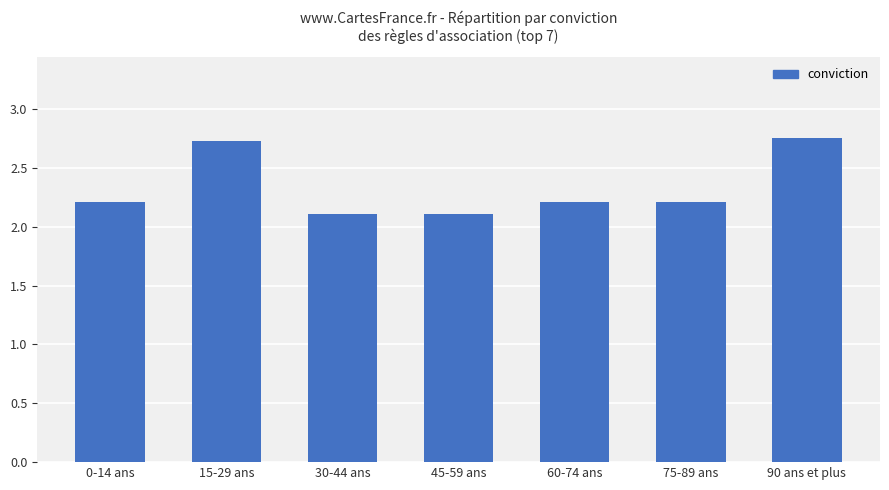

What is the label of the 3rd bar from the right?

60-74 ans